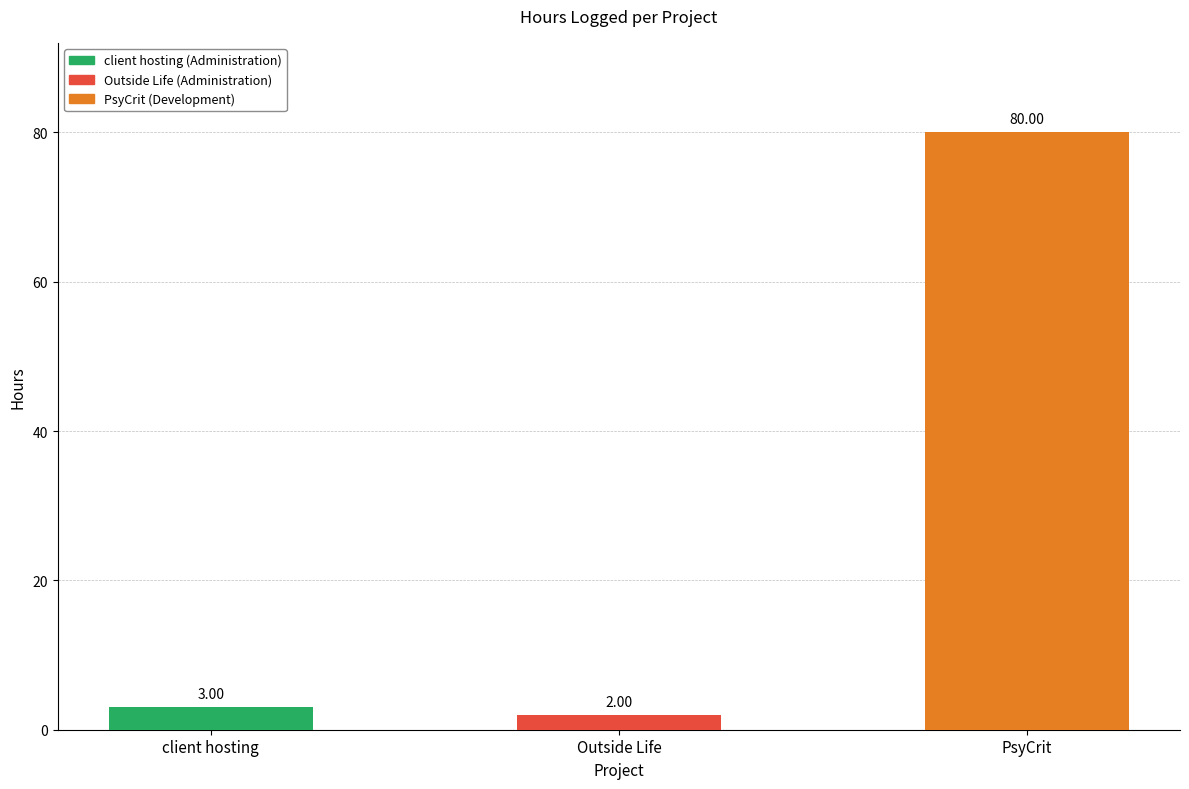

What is the label of the 3rd bar from the left?

PsyCrit